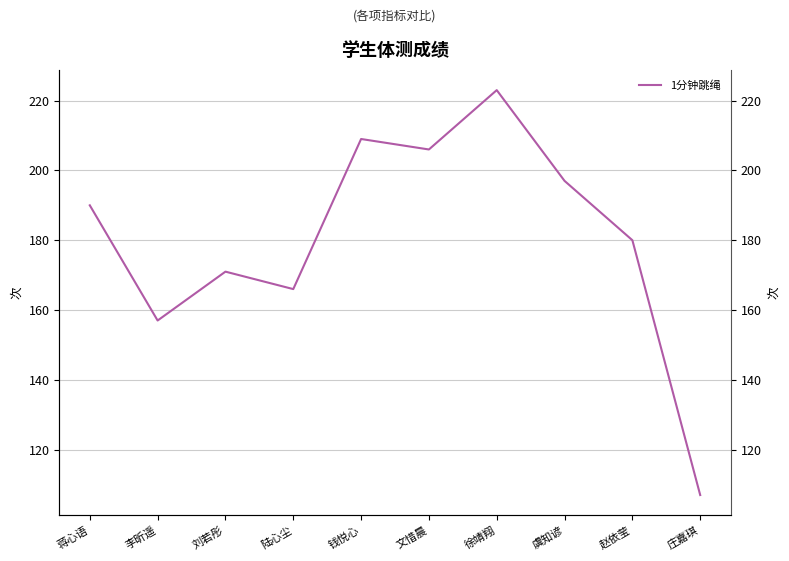

How many data points does each series have?

10